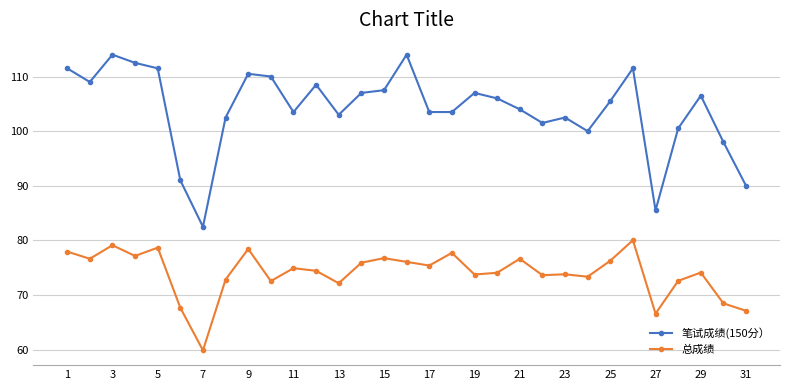

What is the greatest value displayed?

114.0